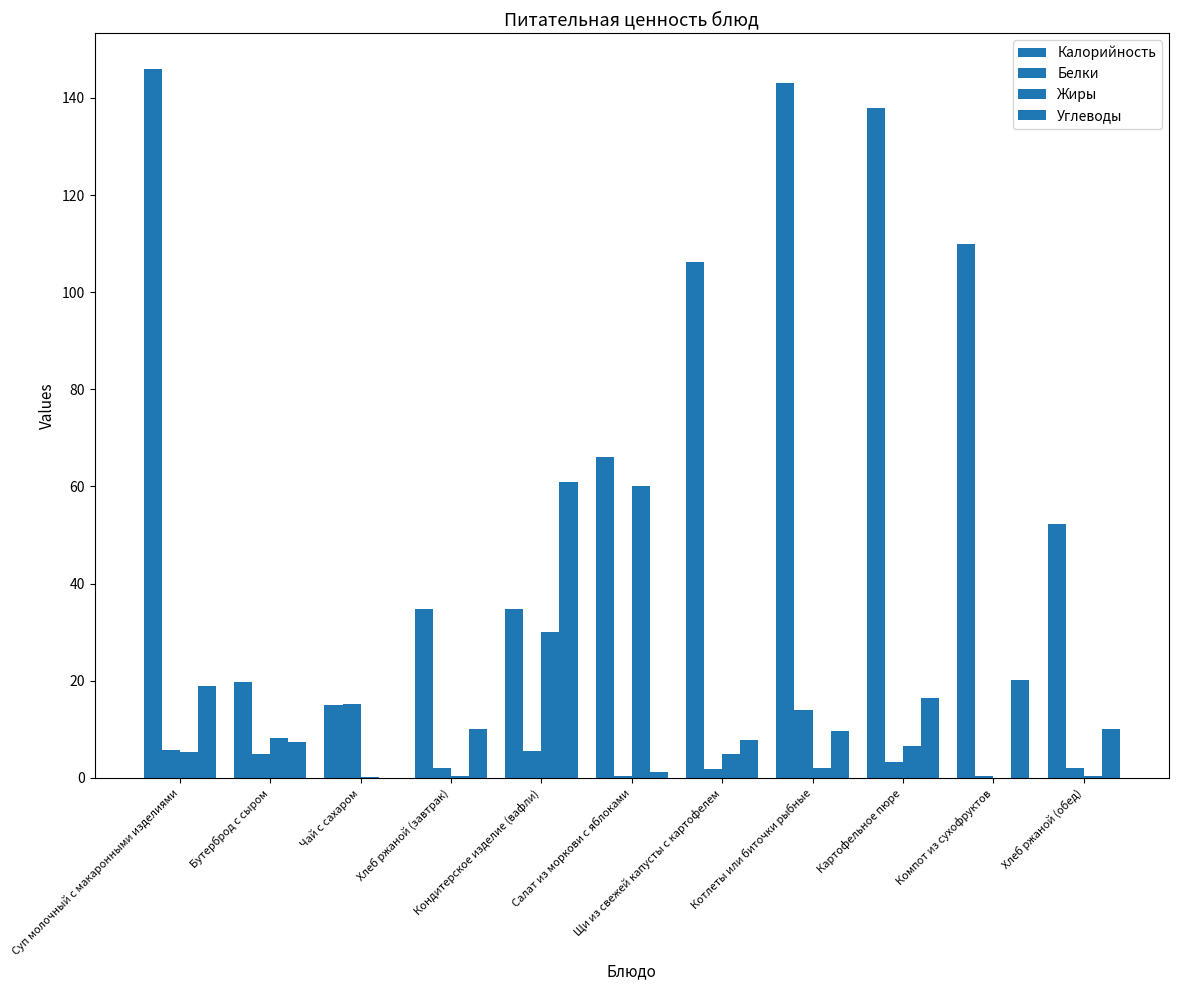

Is the value of Жиры at Щи из свежей капусты с картофелем greater than the value of Углеводы at Чай с сахаром?

Yes